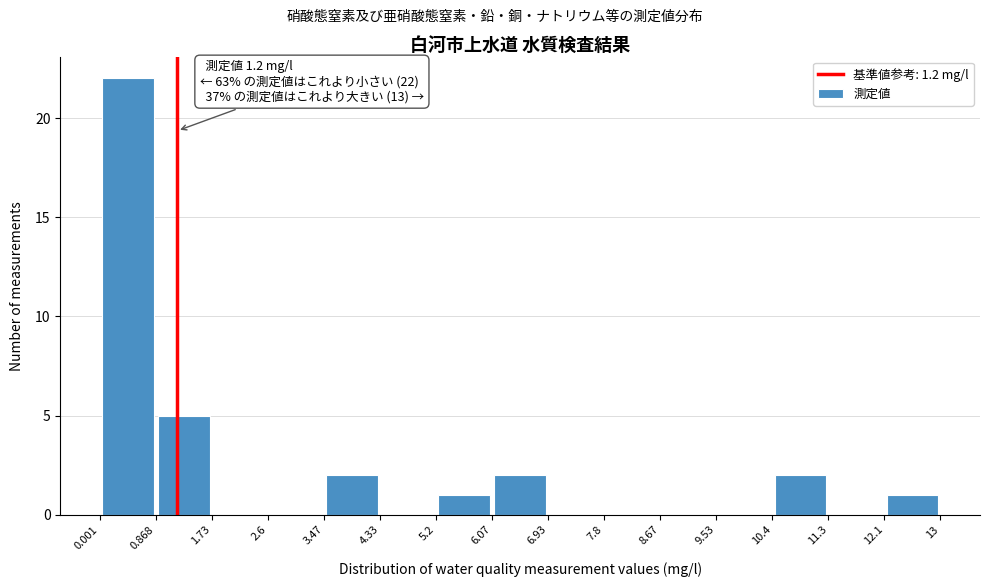

Over which range of the x-axis is the bar tallest?

0.001 to 0.868